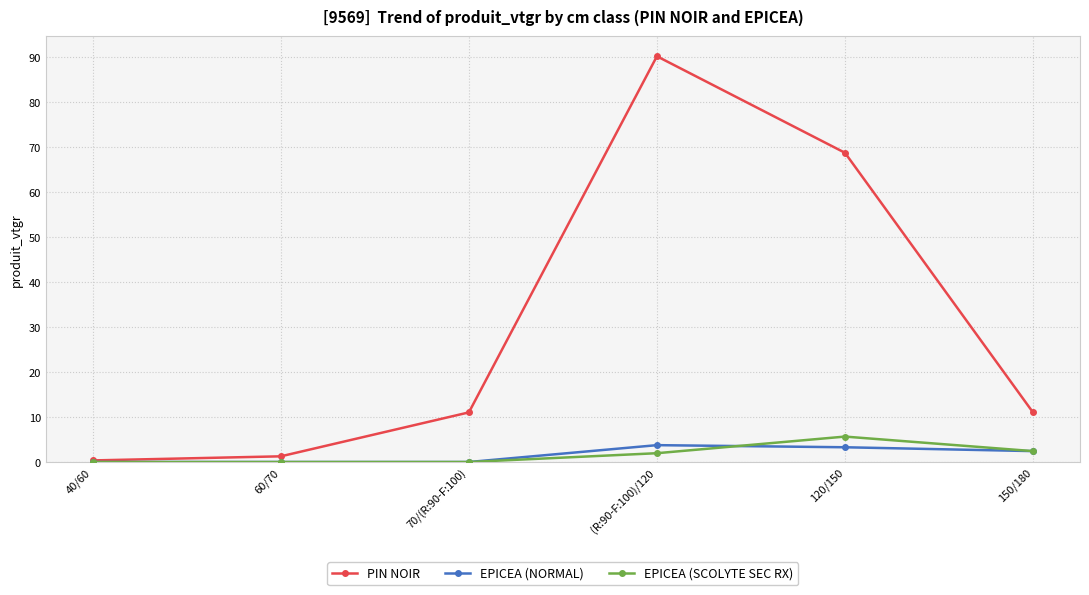

True or false: PIN NOIR has a value of 17.0 at 150/180.

False